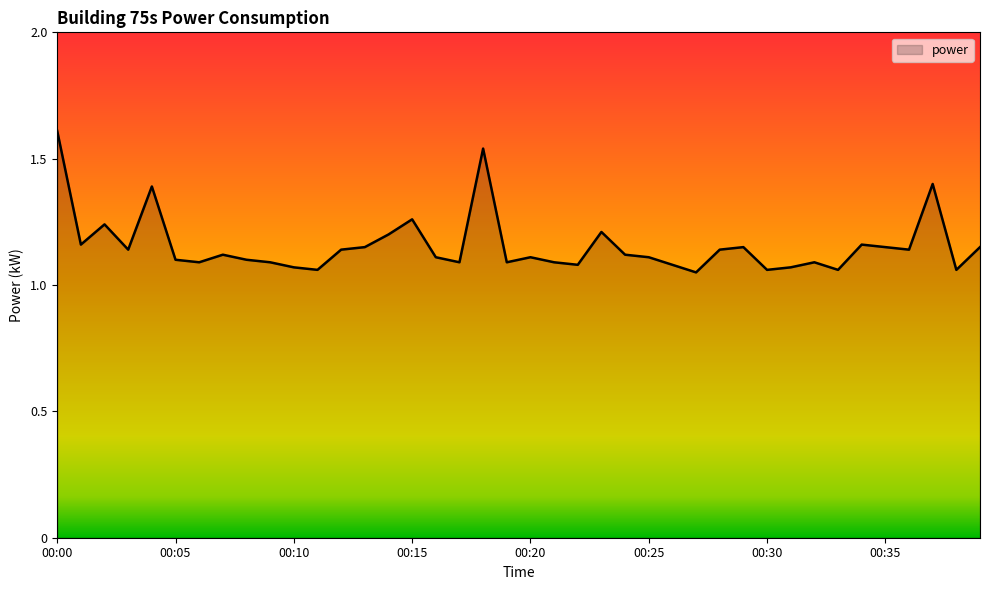

What is the difference between the maximum and minimum values?

0.6